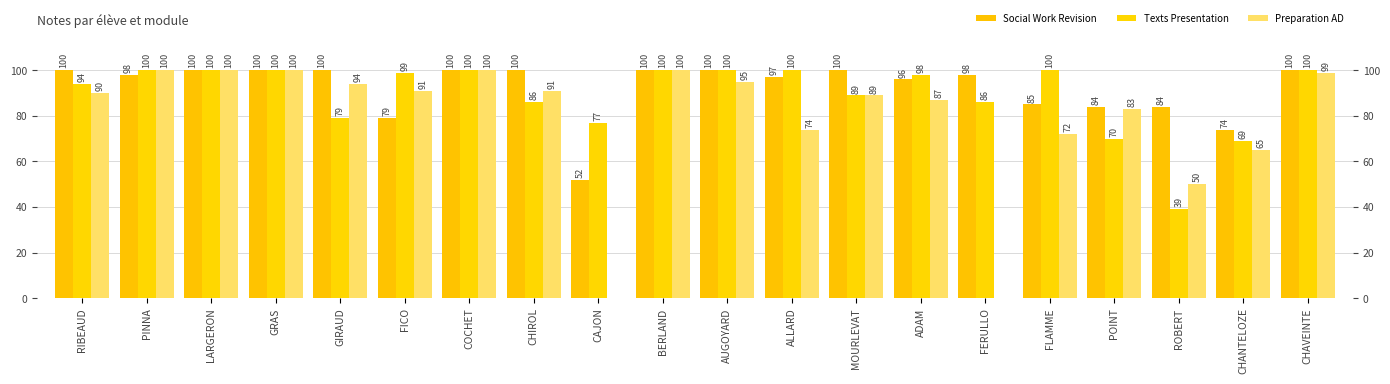

How many groups of bars are there?

20